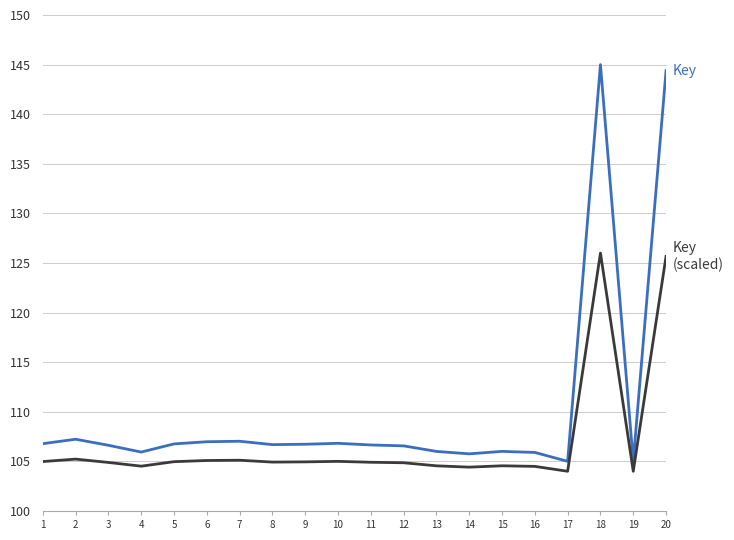

What is the total value across all series at 2?

212.5